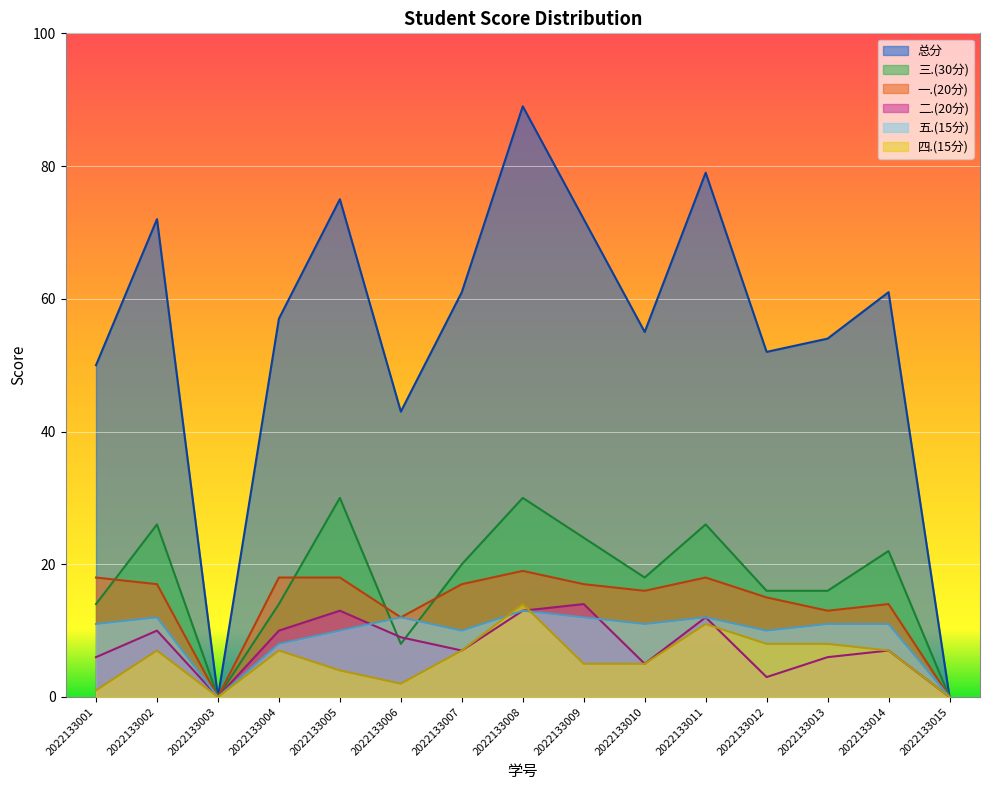

How many interior local valleys does the 总分 series have?

4